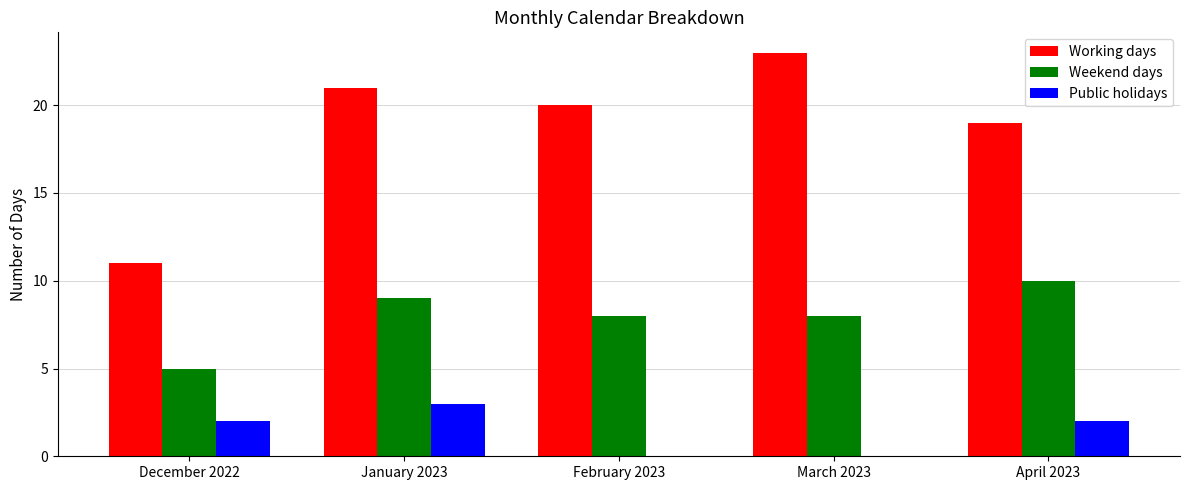

Which series has the largest total across all categories?

Working days